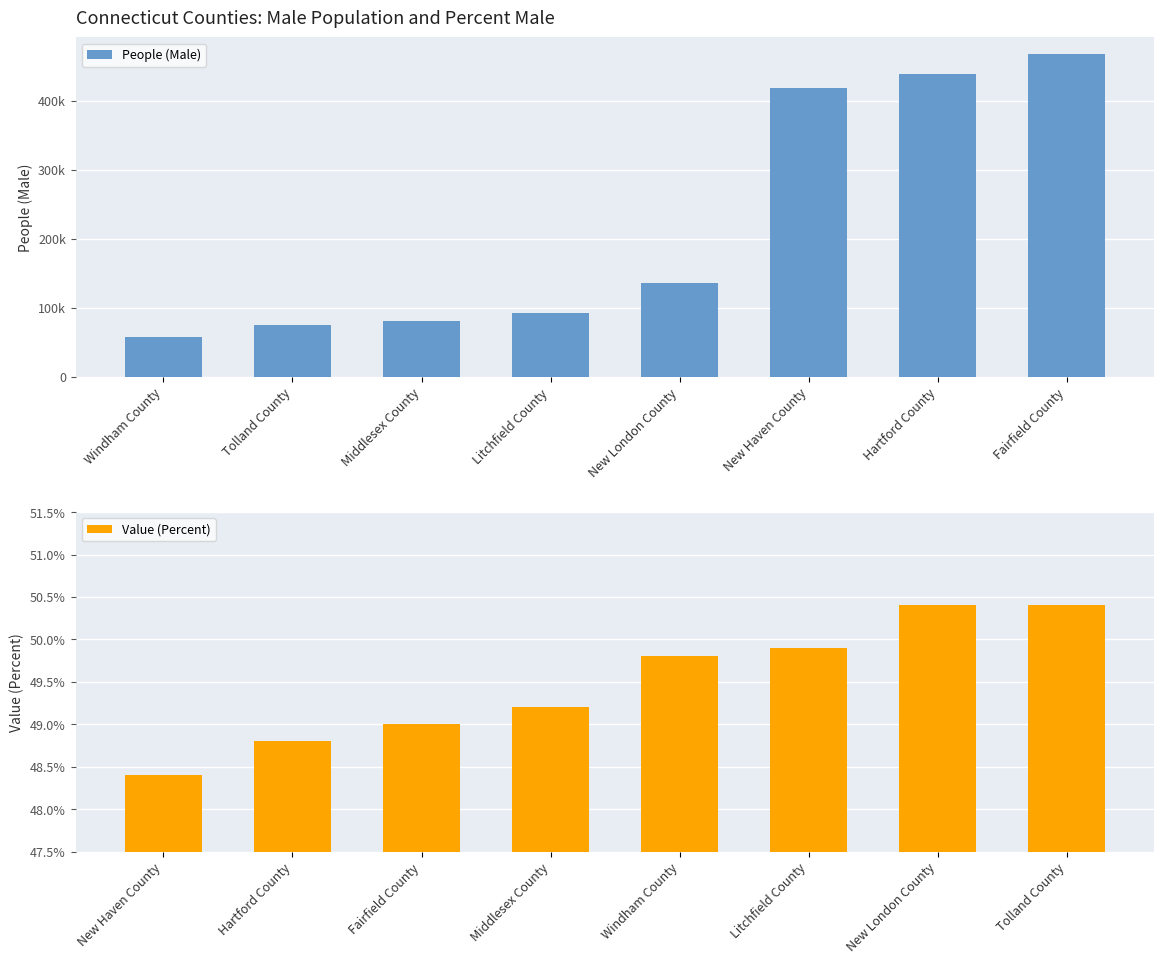

What is the highest value of the Value (Percent) series?

50.4